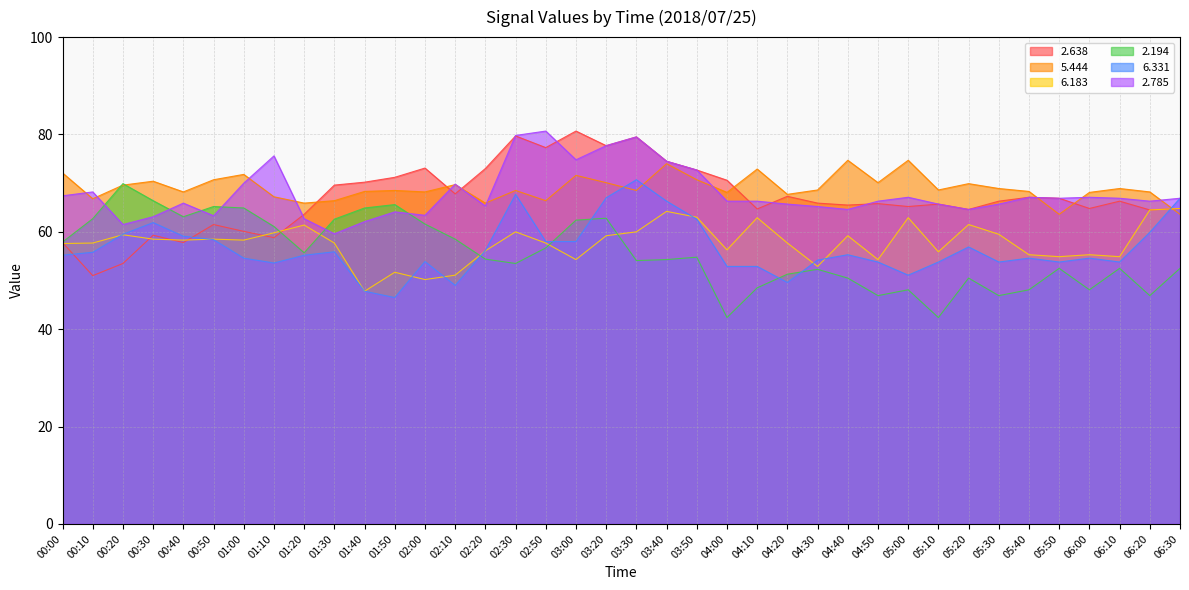

Reading left to right, list all the values displayed in this chart.

  2.638: 00:00=57.8	00:10=51.0	00:20=53.5	00:30=59.3	00:40=57.8	00:50=61.5	01:00=60.1	01:10=58.8	01:20=63.6	01:30=69.6	01:40=70.2	01:50=71.2	02:00=73.1	02:10=67.8	02:20=73.0	02:30=79.7	02:50=77.3	03:00=80.7	03:20=77.7	03:30=79.5	03:40=74.5	03:50=72.7	04:00=70.6	04:10=64.7	04:20=67.3	04:30=65.9	04:40=65.5	04:50=65.8	05:00=65.2	05:10=65.7	05:20=64.6	05:30=66.3	05:40=67.1	05:50=66.9	06:00=64.8	06:10=66.3	06:20=64.5	06:30=64.8
  5.444: 00:00=72.1	00:10=66.8	00:20=69.6	00:30=70.4	00:40=68.2	00:50=70.7	01:00=71.8	01:10=67.2	01:20=65.9	01:30=66.4	01:40=68.3	01:50=68.5	02:00=68.2	02:10=69.7	02:20=65.9	02:30=68.5	02:50=66.4	03:00=71.6	03:20=70.1	03:30=68.5	03:40=74.0	03:50=70.7	04:00=68.1	04:10=72.9	04:20=67.7	04:30=68.6	04:40=74.7	04:50=70.1	05:00=74.7	05:10=68.6	05:20=69.9	05:30=68.9	05:40=68.3	05:50=63.6	06:00=68.1	06:10=68.9	06:20=68.2	06:30=63.6
  6.183: 00:00=57.6	00:10=57.7	00:20=59.4	00:30=58.5	00:40=58.3	00:50=58.5	01:00=58.3	01:10=59.8	01:20=61.4	01:30=57.7	01:40=47.8	01:50=51.7	02:00=50.2	02:10=51.1	02:20=56.1	02:30=60.0	02:50=57.7	03:00=54.3	03:20=59.2	03:30=60.0	03:40=64.2	03:50=63.0	04:00=56.3	04:10=62.9	04:20=57.7	04:30=52.9	04:40=59.2	04:50=54.3	05:00=62.9	05:10=55.9	05:20=61.5	05:30=59.5	05:40=55.3	05:50=54.9	06:00=55.3	06:10=54.9	06:20=64.5	06:30=64.8
  2.194: 00:00=57.9	00:10=62.7	00:20=69.9	00:30=66.4	00:40=63.1	00:50=65.2	01:00=64.9	01:10=61.1	01:20=55.7	01:30=62.6	01:40=64.9	01:50=65.6	02:00=61.6	02:10=58.5	02:20=54.4	02:30=53.5	02:50=56.7	03:00=62.4	03:20=62.8	03:30=54.1	03:40=54.3	03:50=54.8	04:00=42.4	04:10=48.5	04:20=51.3	04:30=52.3	04:40=50.5	04:50=46.9	05:00=48.1	05:10=42.4	05:20=50.5	05:30=46.9	05:40=48.1	05:50=52.5	06:00=48.1	06:10=52.5	06:20=46.9	06:30=52.5
  6.331: 00:00=55.2	00:10=55.8	00:20=59.5	00:30=61.9	00:40=59.1	00:50=58.4	01:00=54.6	01:10=53.6	01:20=55.2	01:30=55.9	01:40=47.8	01:50=46.5	02:00=53.9	02:10=49.0	02:20=56.2	02:30=67.7	02:50=58.0	03:00=58.0	03:20=67.0	03:30=70.7	03:40=66.3	03:50=62.6	04:00=52.9	04:10=52.9	04:20=49.6	04:30=54.2	04:40=55.3	04:50=53.8	05:00=51.1	05:10=53.8	05:20=56.9	05:30=53.8	05:40=54.6	05:50=53.8	06:00=54.6	06:10=53.8	06:20=59.9	06:30=66.9
  2.785: 00:00=67.4	00:10=68.2	00:20=61.5	00:30=63.1	00:40=65.9	00:50=63.3	01:00=70.0	01:10=75.6	01:20=62.7	01:30=59.6	01:40=62.1	01:50=64.1	02:00=63.4	02:10=69.8	02:20=65.3	02:30=79.8	02:50=80.7	03:00=74.8	03:20=77.7	03:30=79.5	03:40=74.5	03:50=72.7	04:00=66.3	04:10=66.3	04:20=65.7	04:30=65.2	04:40=64.6	04:50=66.3	05:00=67.1	05:10=65.7	05:20=64.6	05:30=65.7	05:40=67.1	05:50=66.9	06:00=67.1	06:10=66.9	06:20=66.3	06:30=66.9